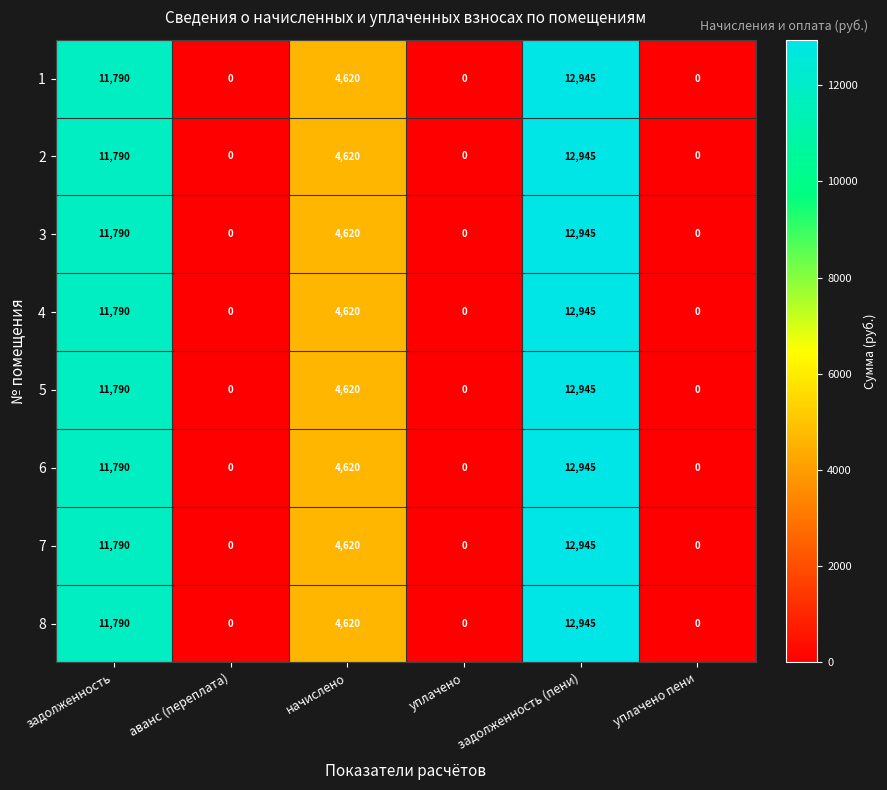

Is it true that 1 equals 7711 at задолженность?

False